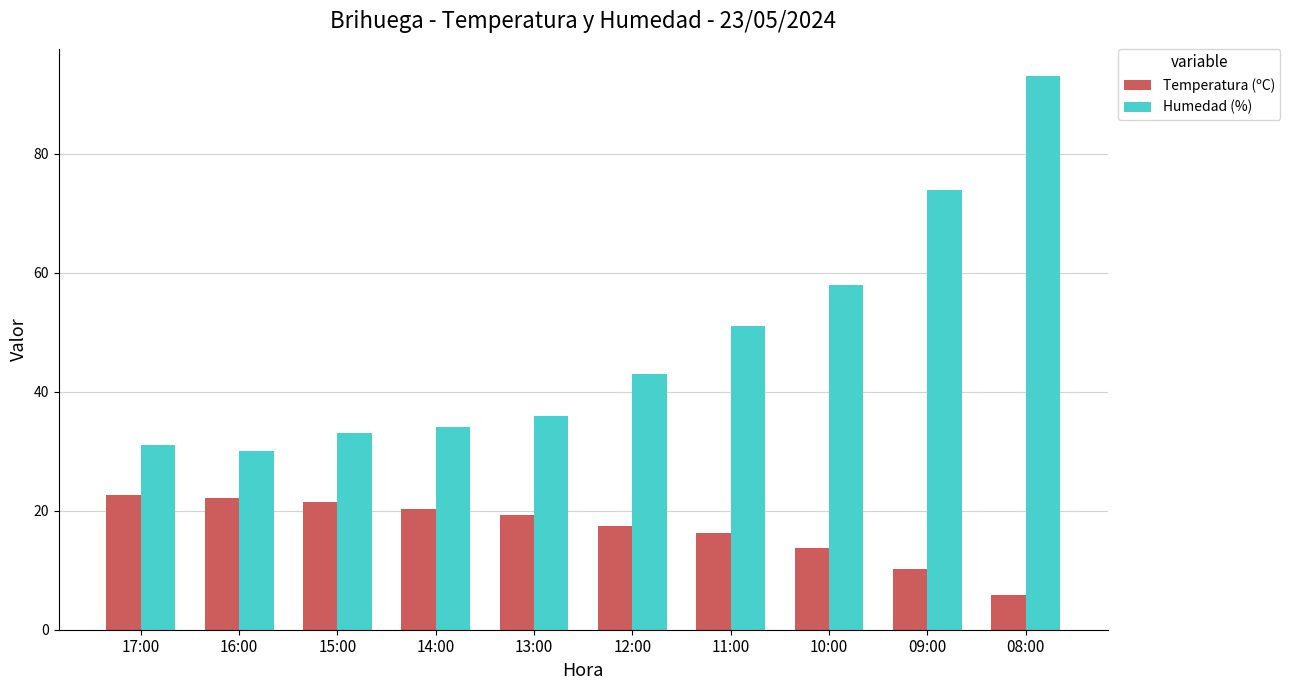

What position from the right is 15:00?

8